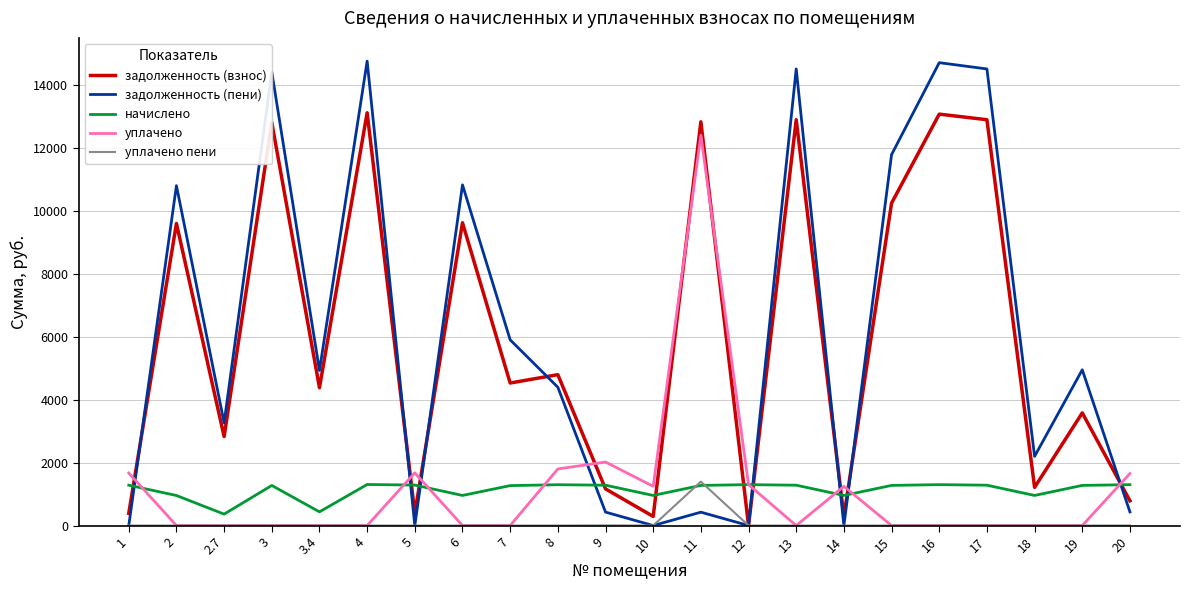

What position from the right is 4?

17